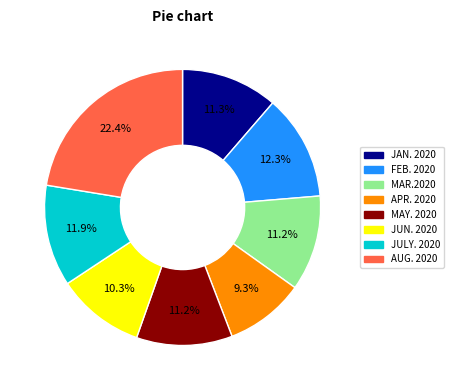

Which slice is the smallest?

APR. 2020